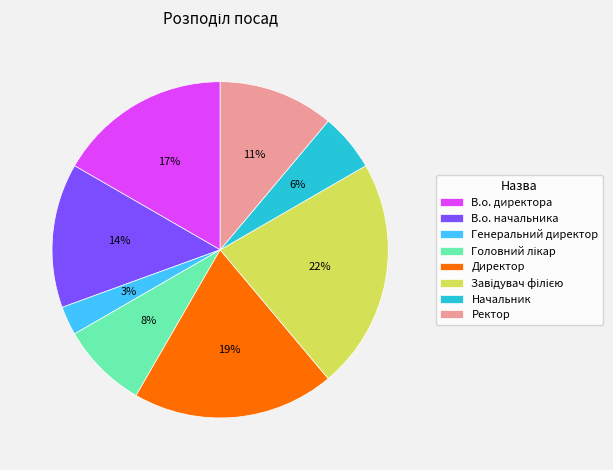

What is the smallest slice in the pie chart?

Генеральний директор